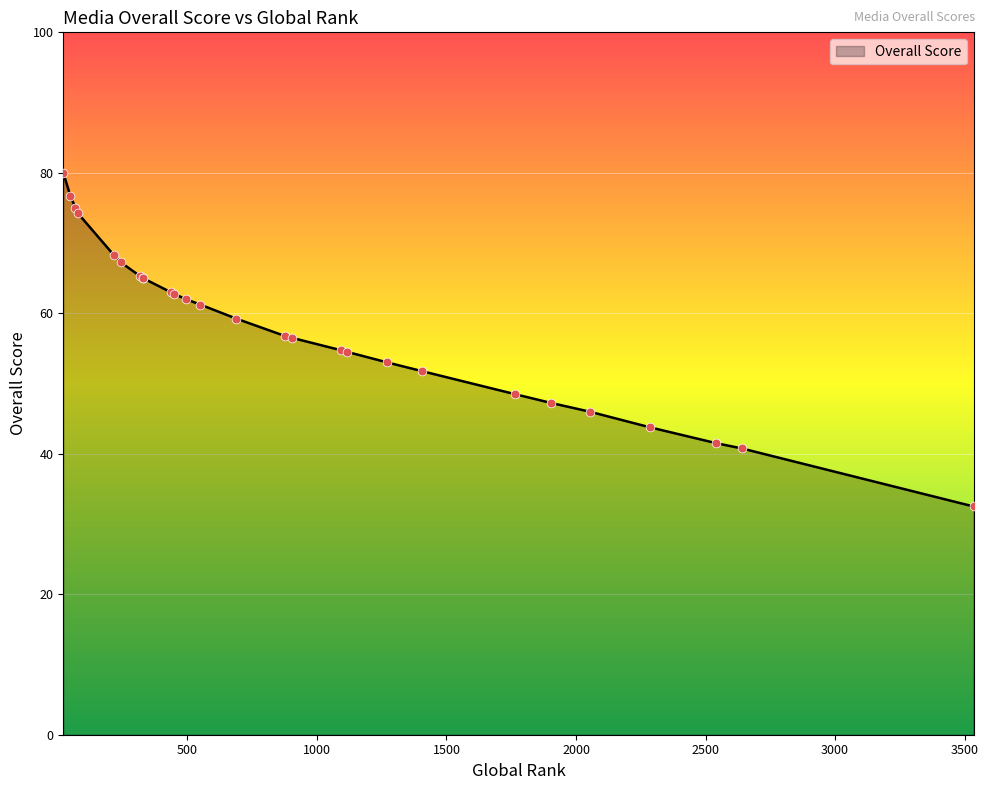

What is the ratio of the value at 1902 to the value at 495?

0.8